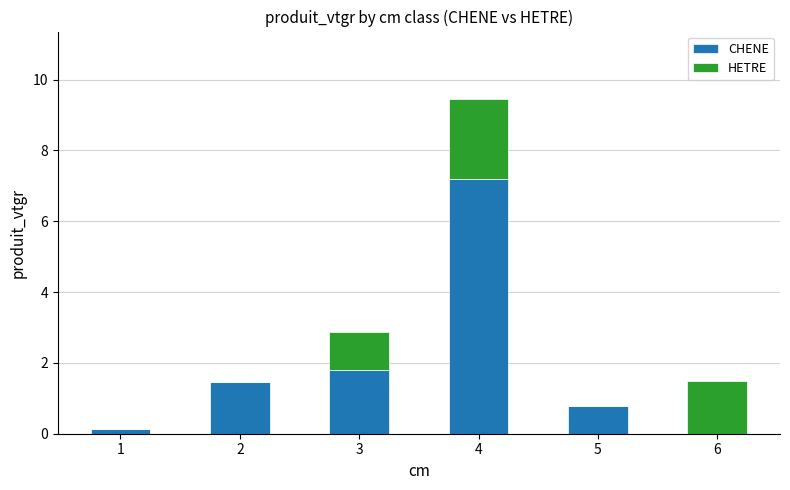

The value of CHENE at 5 is 1.2. True or false?

False